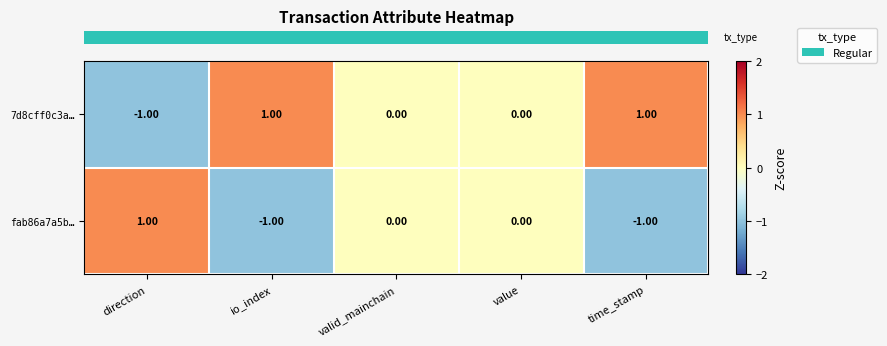

Which series has the largest total across all categories?

7d8cff0c3a…